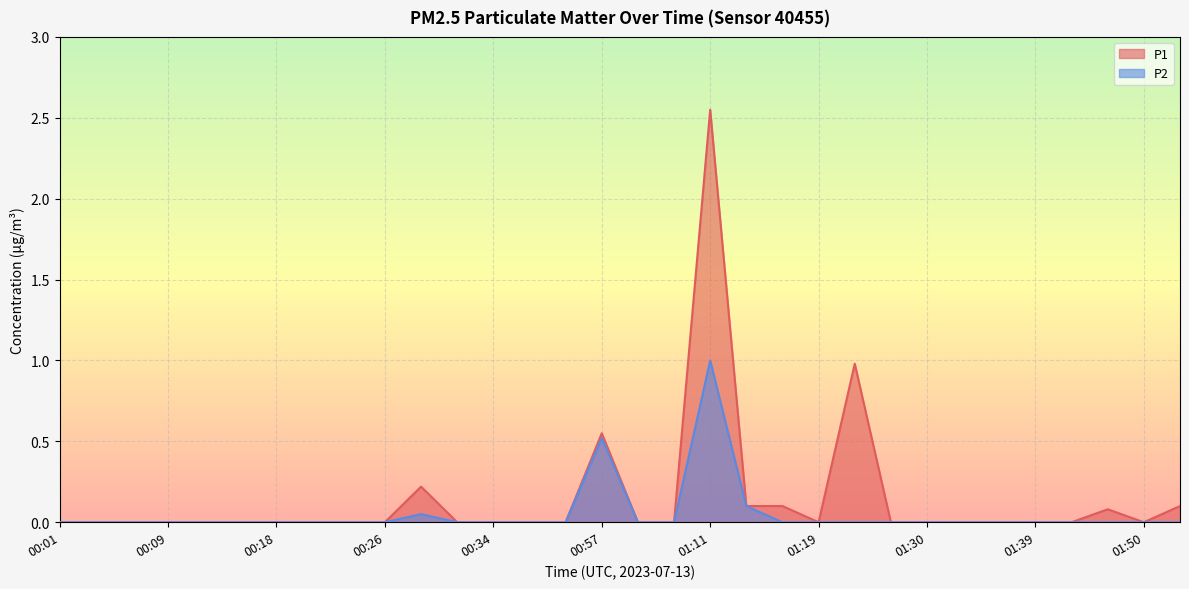

Is it true that P2 equals 0.4 at 00:15?

False